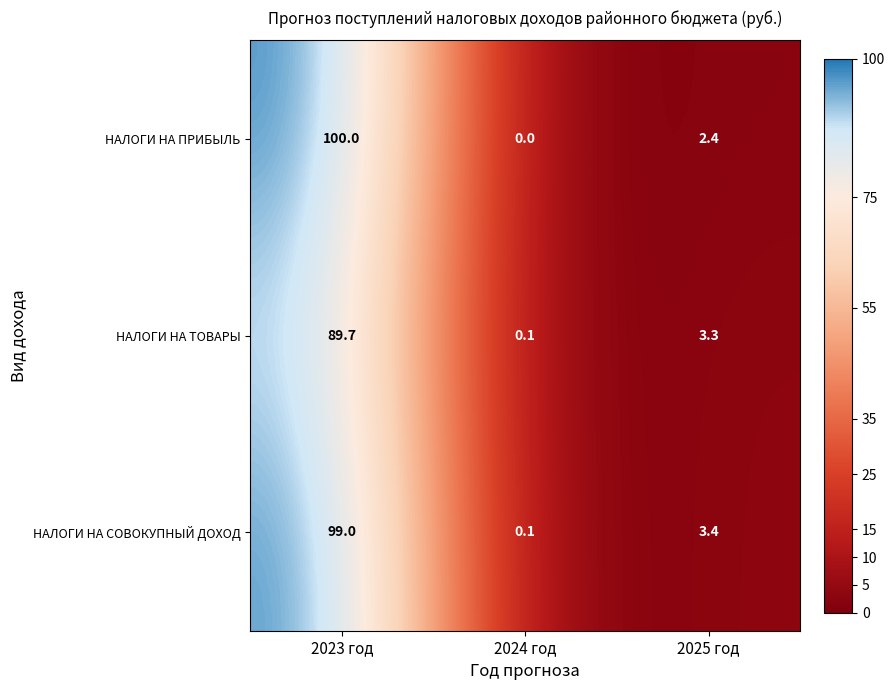

Reading right to left, extract all data points from this chart.

НАЛОГИ НА ПРИБЫЛЬ: 2.4	0.0	100.0
НАЛОГИ НА ТОВАРЫ: 3.3	0.1	89.7
НАЛОГИ НА СОВОКУПНЫЙ ДОХОД: 3.4	0.1	99.0